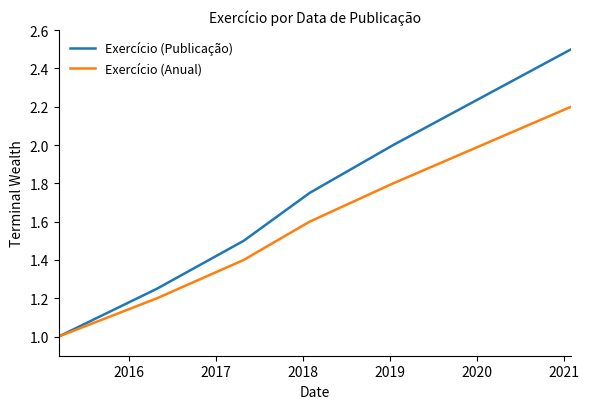

Count the number of data series in this chart.

2